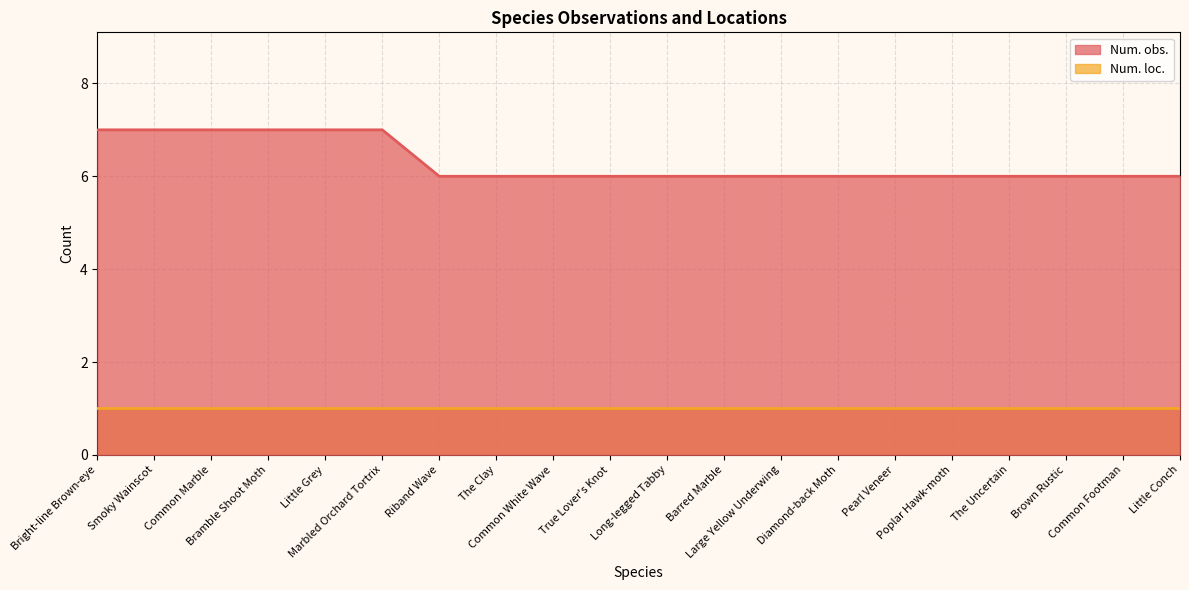

True or false: the data shows 3 at Brown Rustic.

False